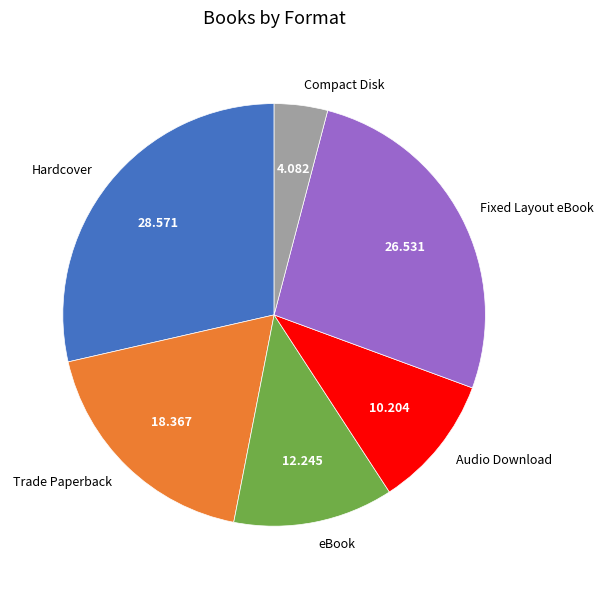

Which slice is the smallest?

Compact Disk